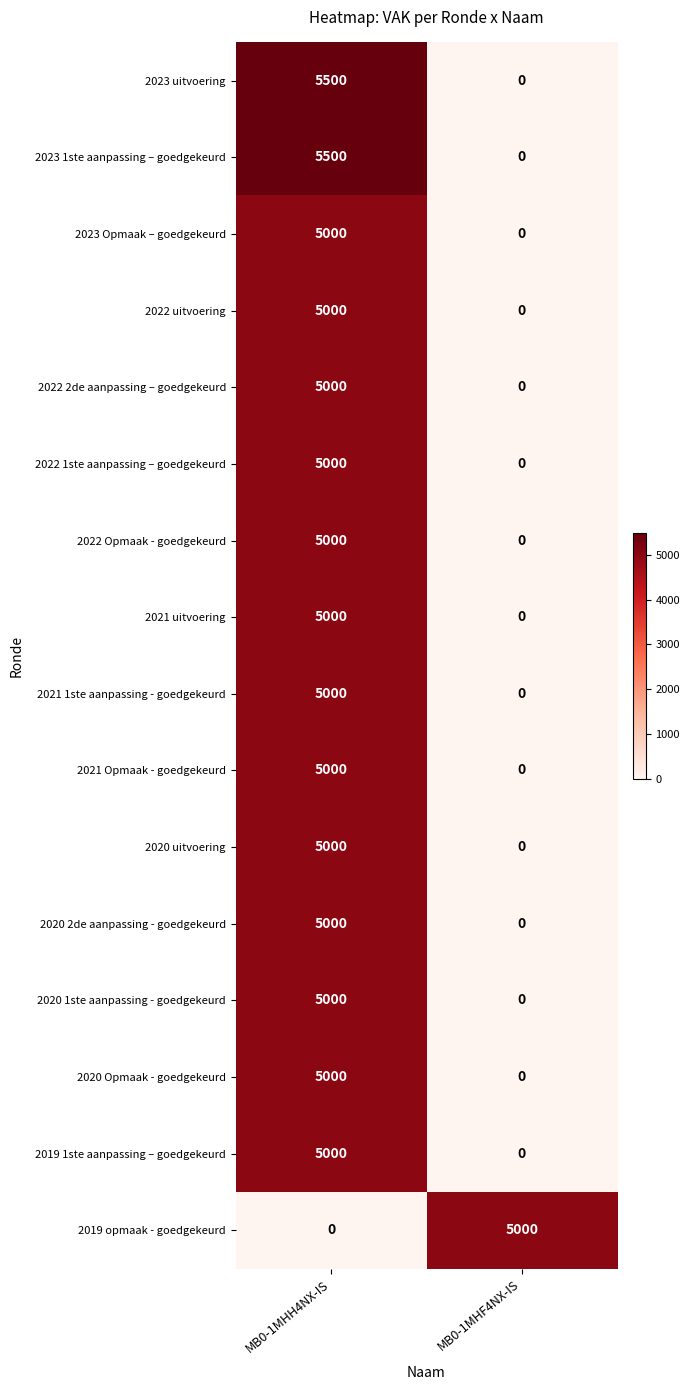

Which label corresponds to the largest value in the chart?

MB0-1MHH4NX-IS